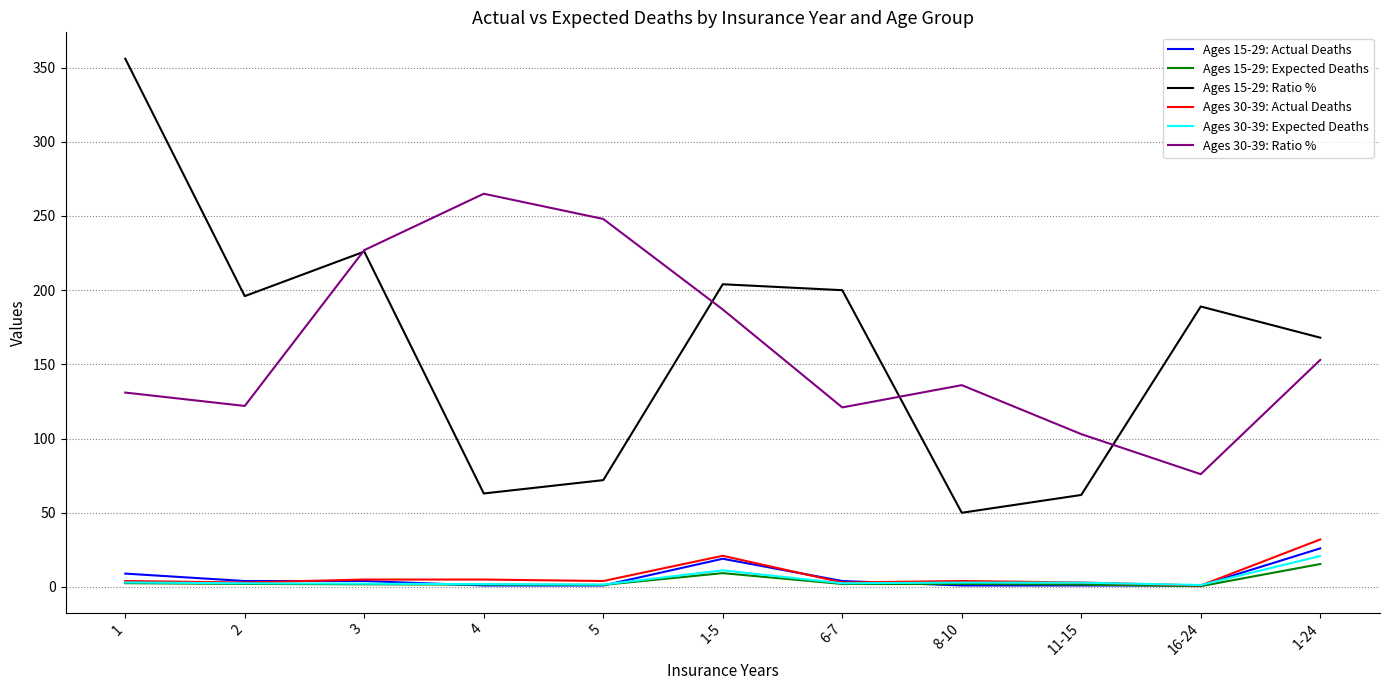

Which series has the widest spread of values?

Ages 15-29: Ratio %